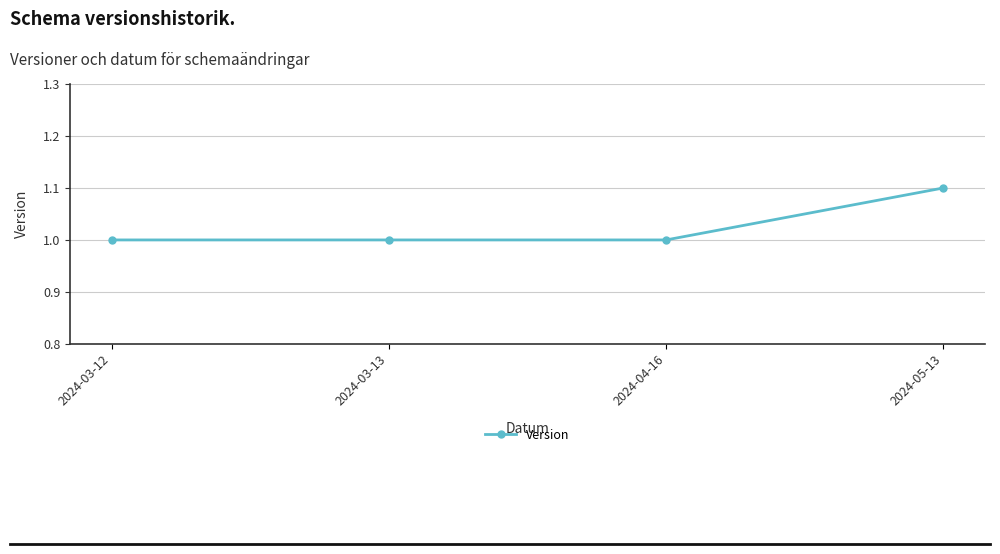

What is the value of the 4th point from the left?

1.1